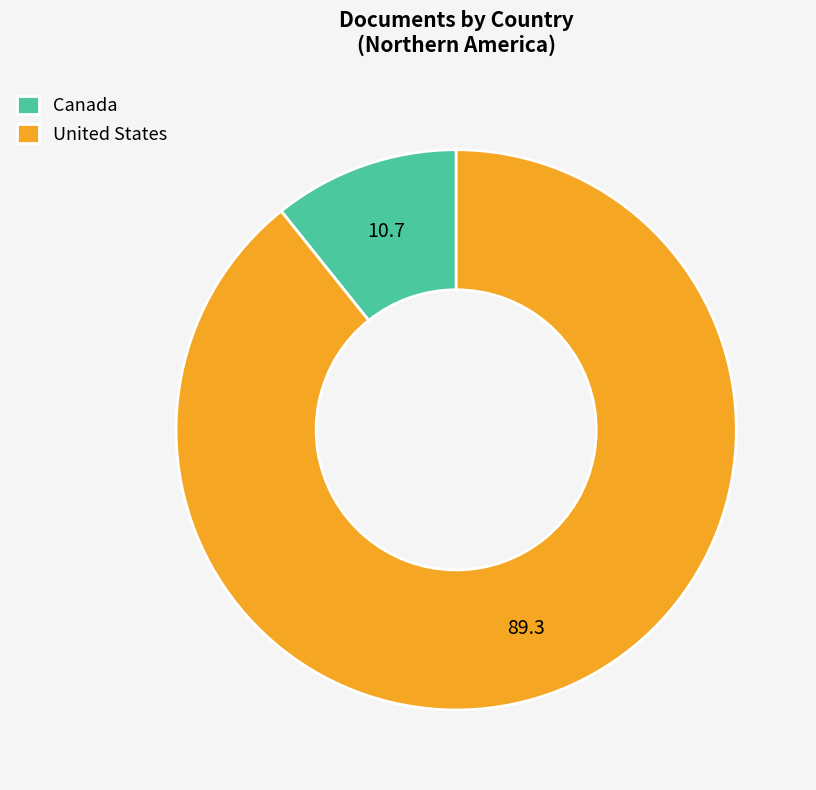

Which slice represents more than half of the pie?

United States